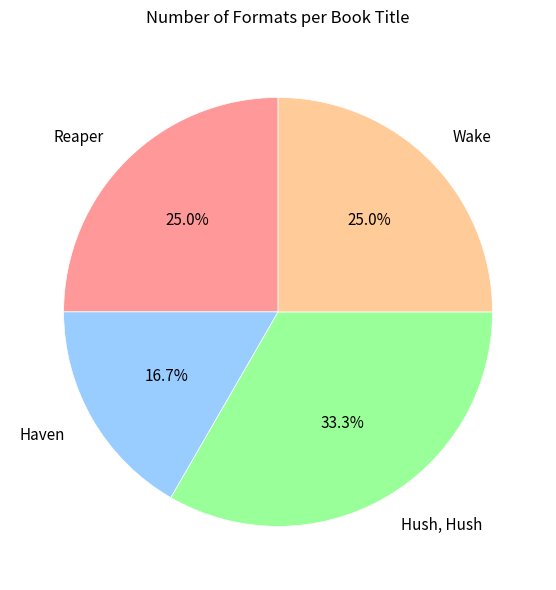

Is there any slice that represents more than half of the pie?

No